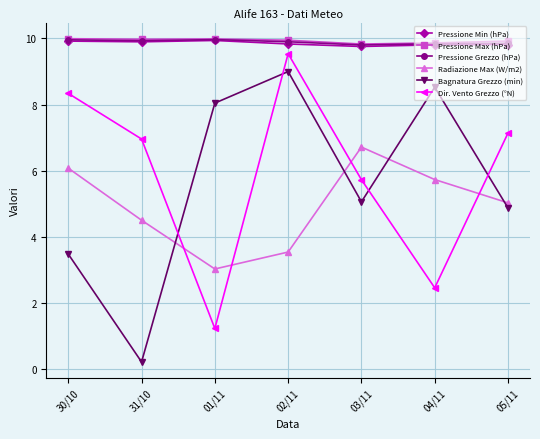

Which category has the lowest value in the Dir. Vento Grezzo (°N) series?

01/11